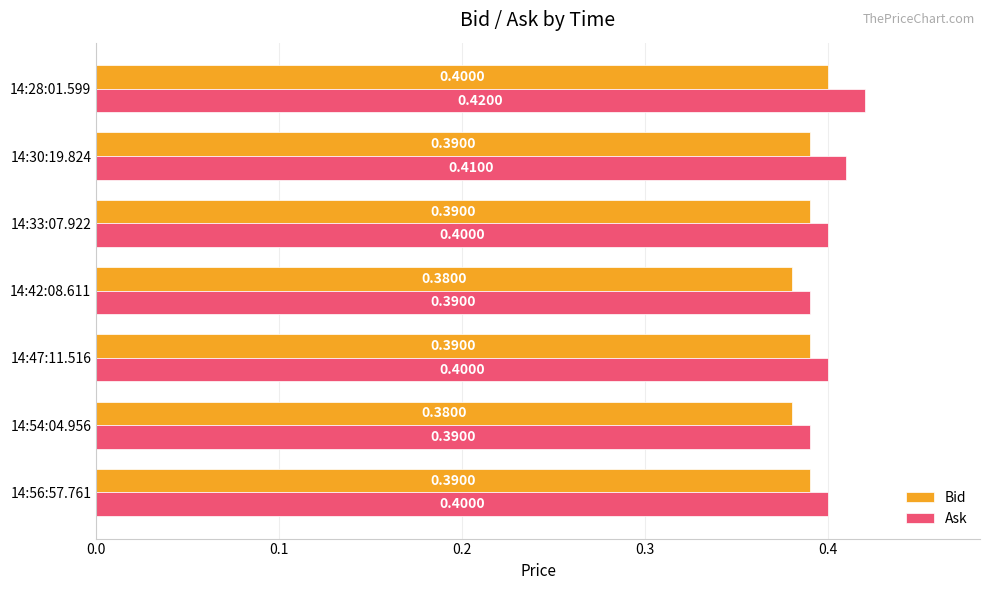

What are all the series names shown in the legend?

Bid, Ask